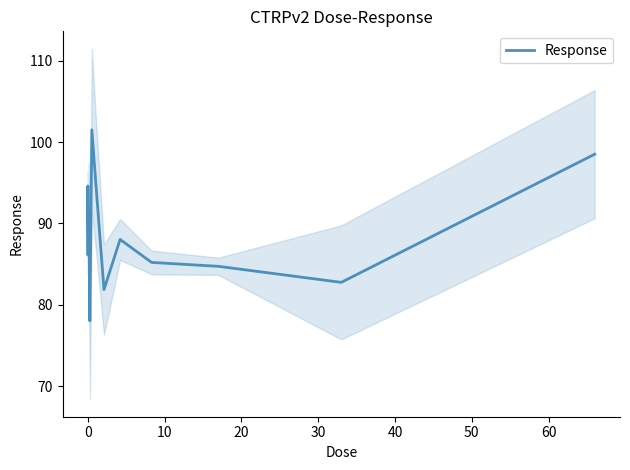

What is the maximum value for Response?

101.5